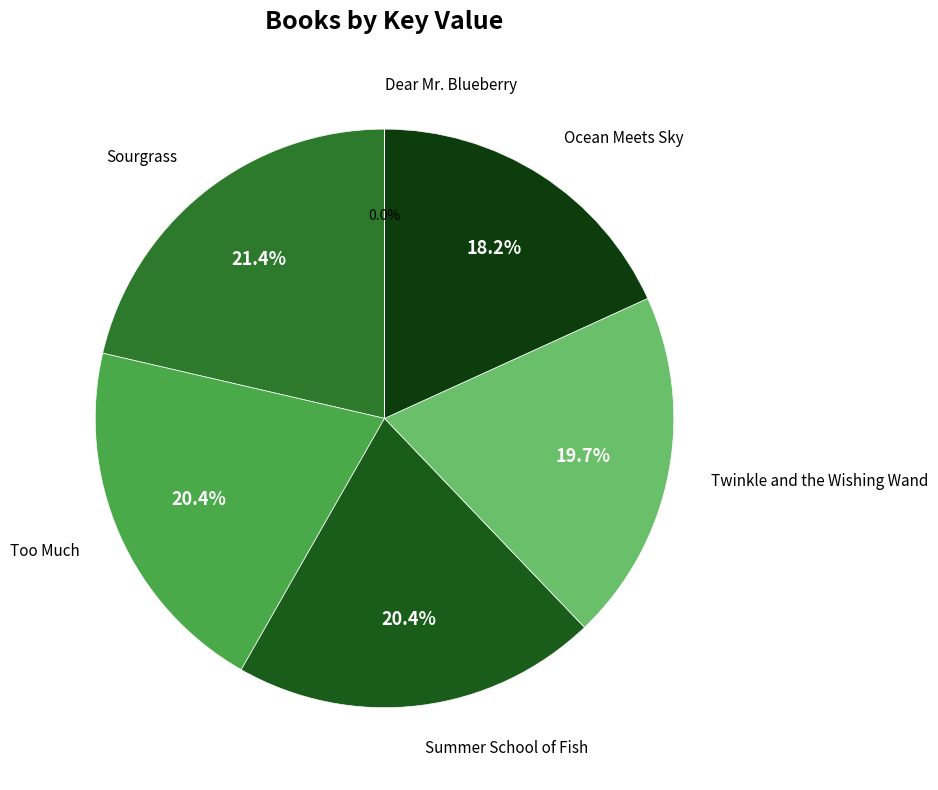

What portion of the pie excludes Summer School of Fish?

79.6%